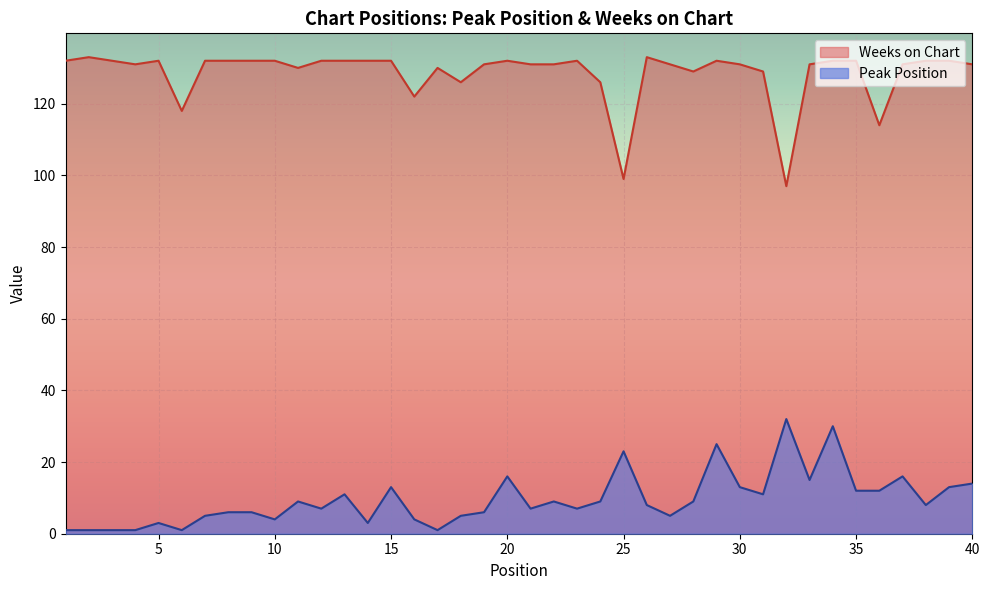

List the series in order of their peak value, highest first.

Weeks on Chart, Peak Position